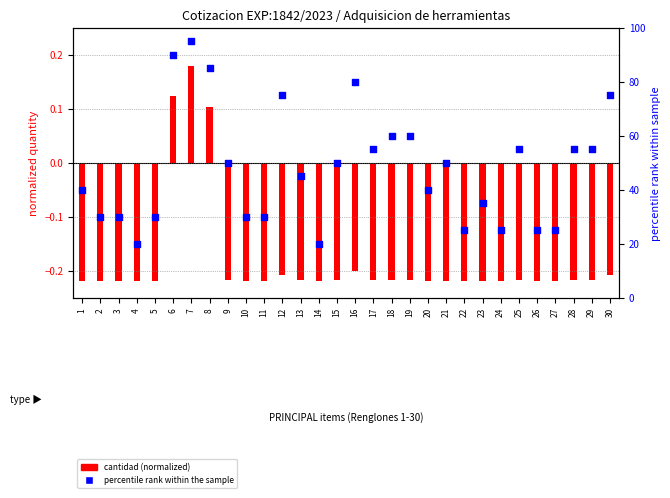

Is the value of cantidad (normalized) at 1 greater than the value of percentile rank within the sample at 19?

No